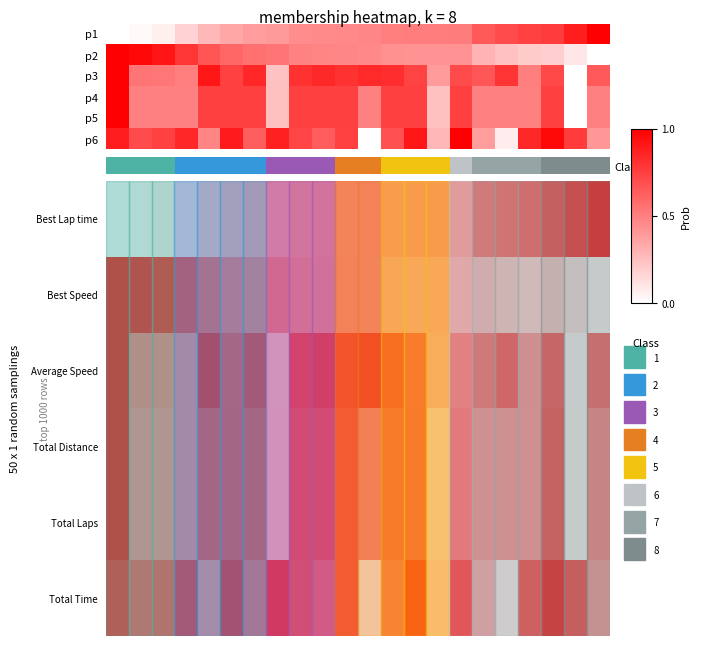

What is the difference between the highest and lowest values at 13?

0.5